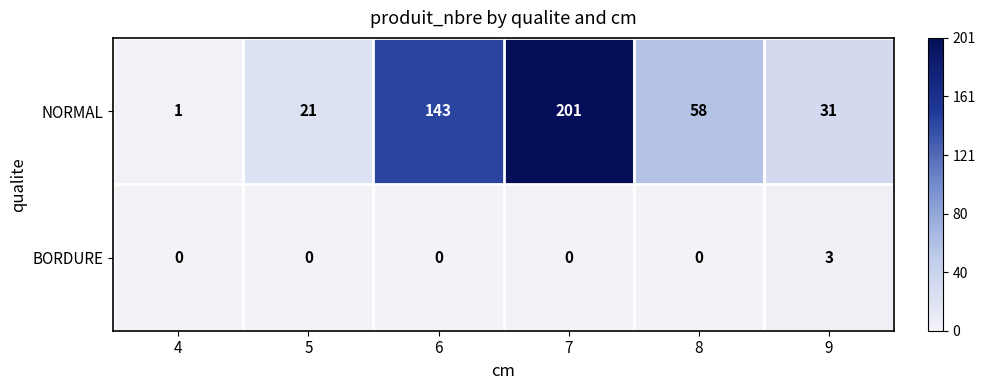

The BORDURE series shows -2 at 6. True or false?

False